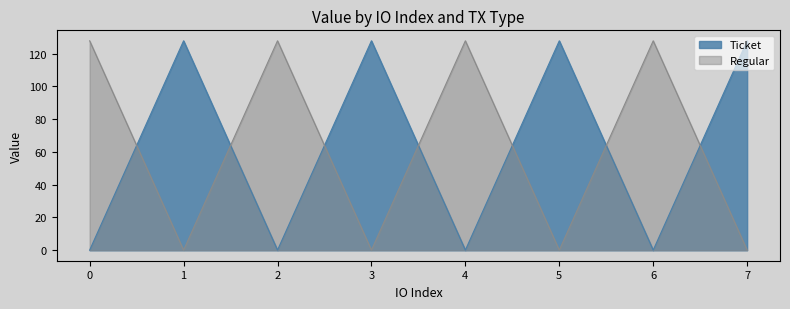

Rank the series by their maximum value, from lowest to highest.

Ticket, Regular